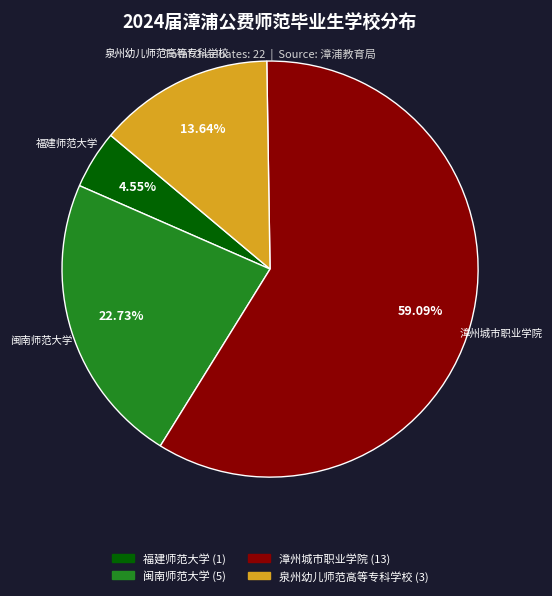

Do 漳州城市职业学院 and 闽南师范大学 together represent more than half of the pie?

Yes